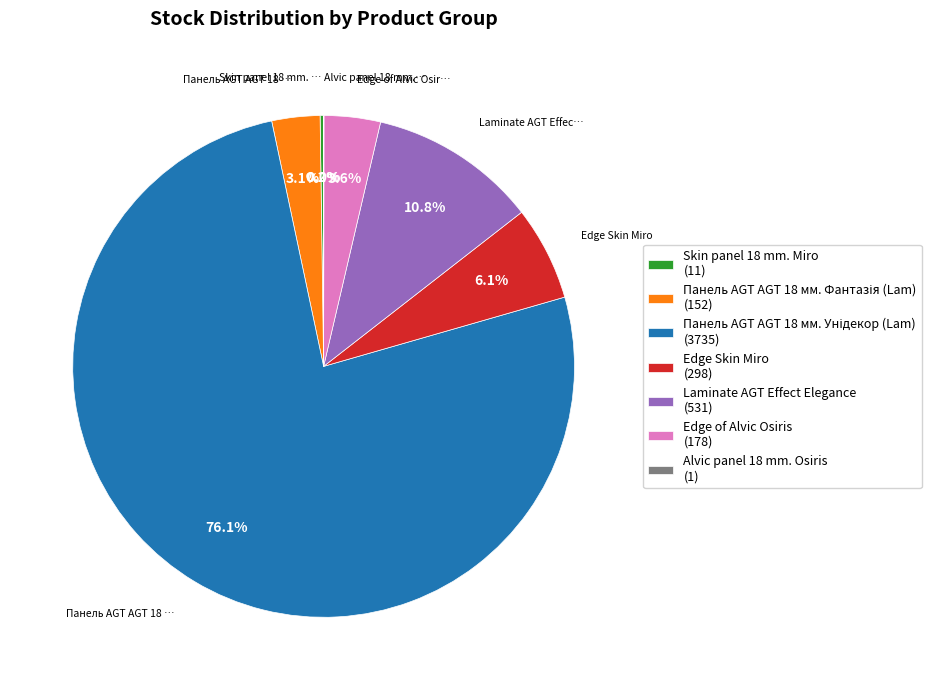

Is there a majority slice in this chart?

Yes